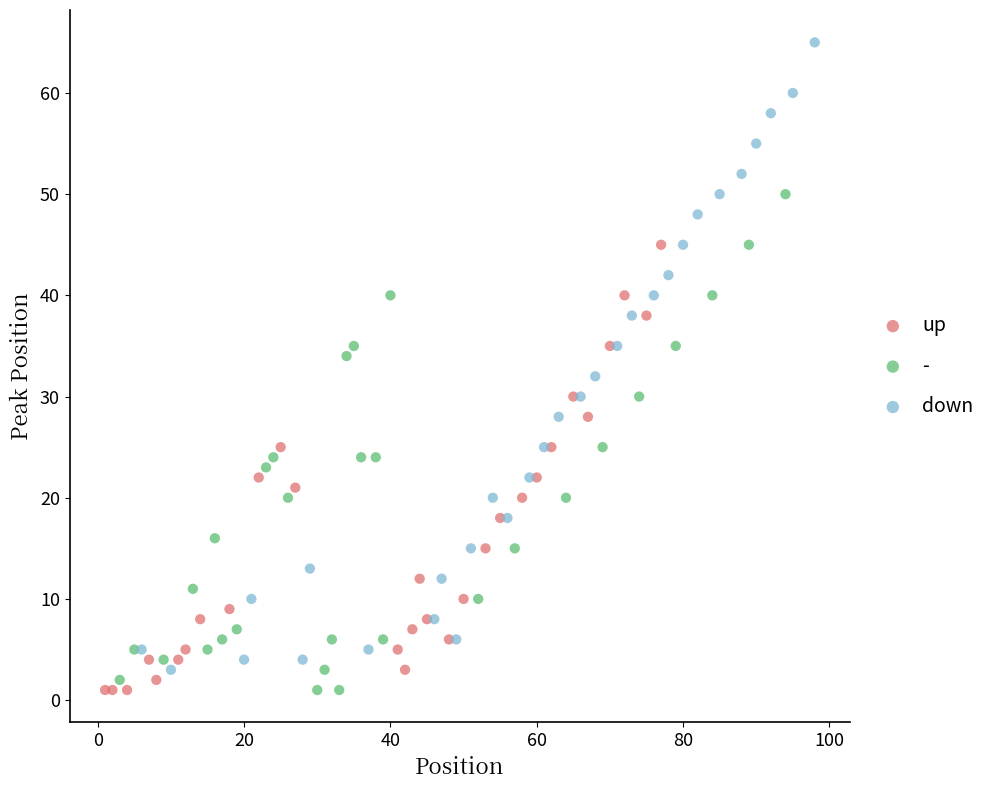

Which series has the widest spread of Y values?

down